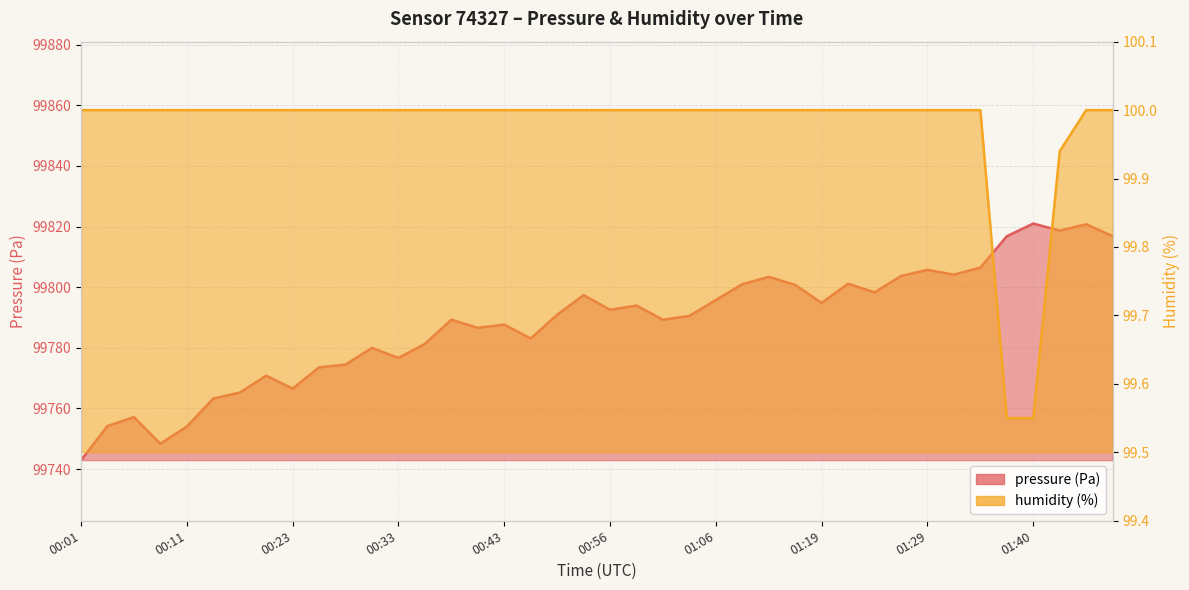

What position from the left is 00:41?

16